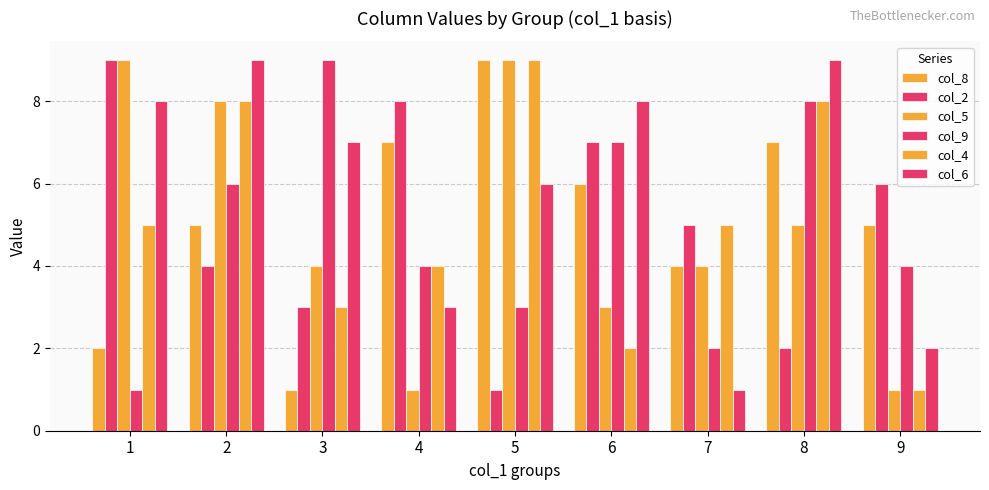

How many groups of bars are there?

9